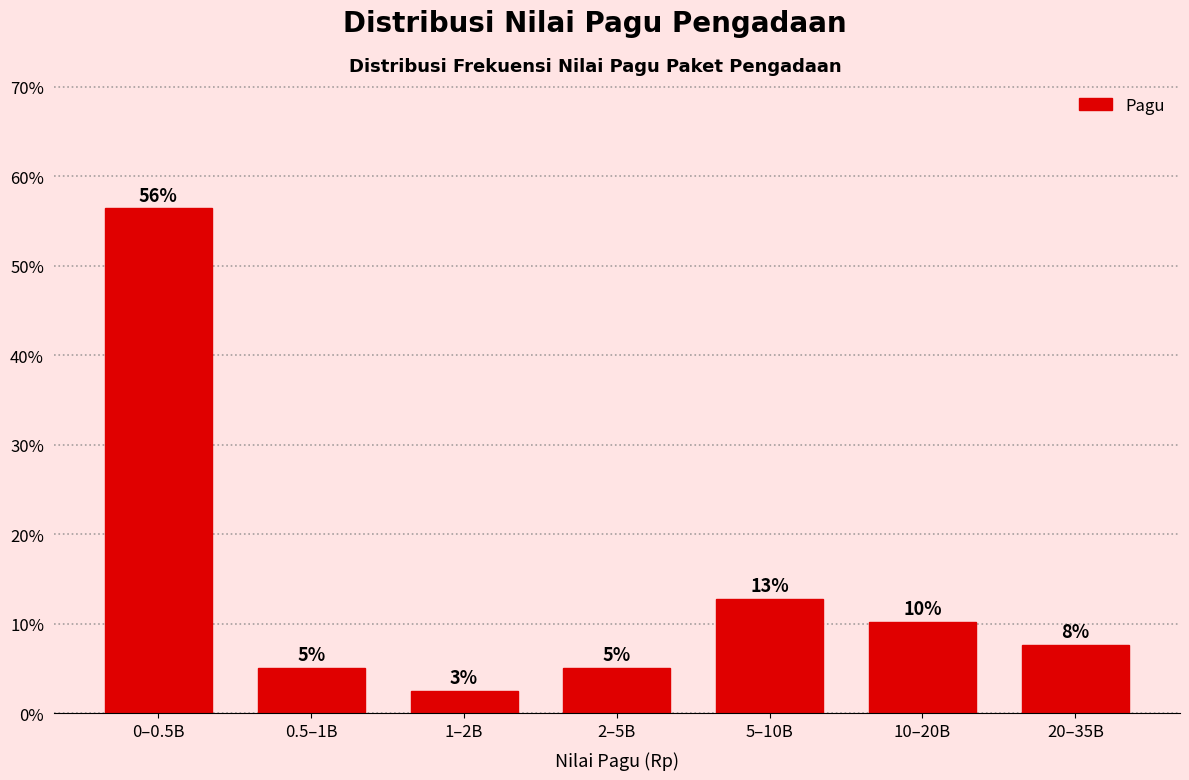

Does the chart contain any negative values?

No